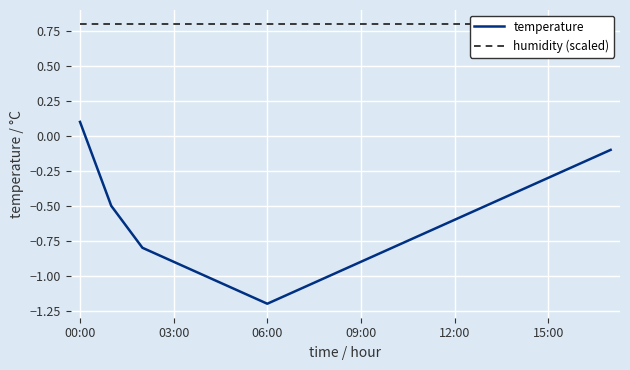

At which label does temperature reach its minimum?

06:00